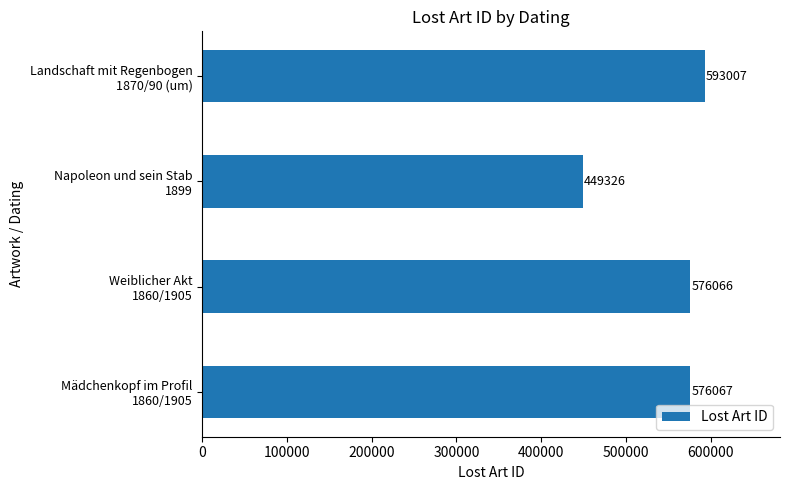

How many series are shown in this chart?

1